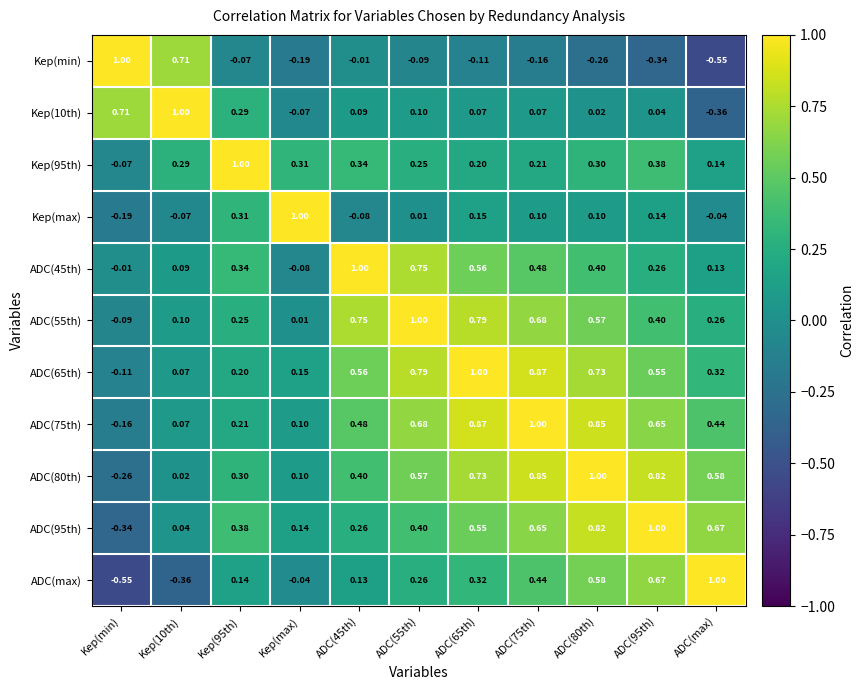

Is the value of ADC(max) at Kep(min) greater than the value of Kep(95th) at ADC(80th)?

No